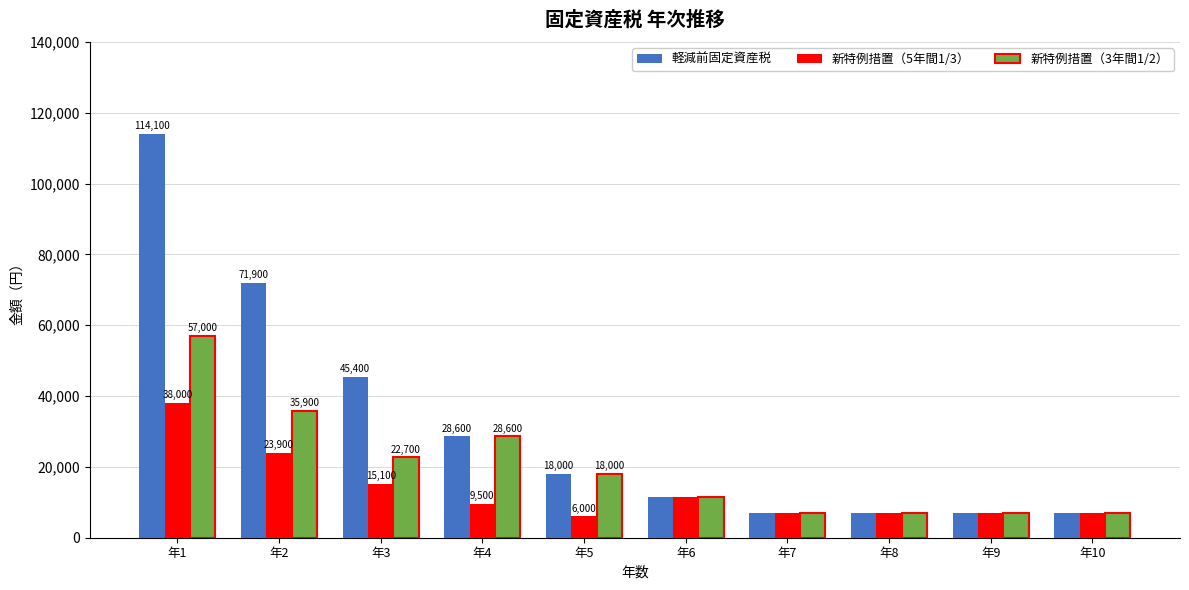

Read the 新特例措置（5年間1/3） value at 年6.

11400